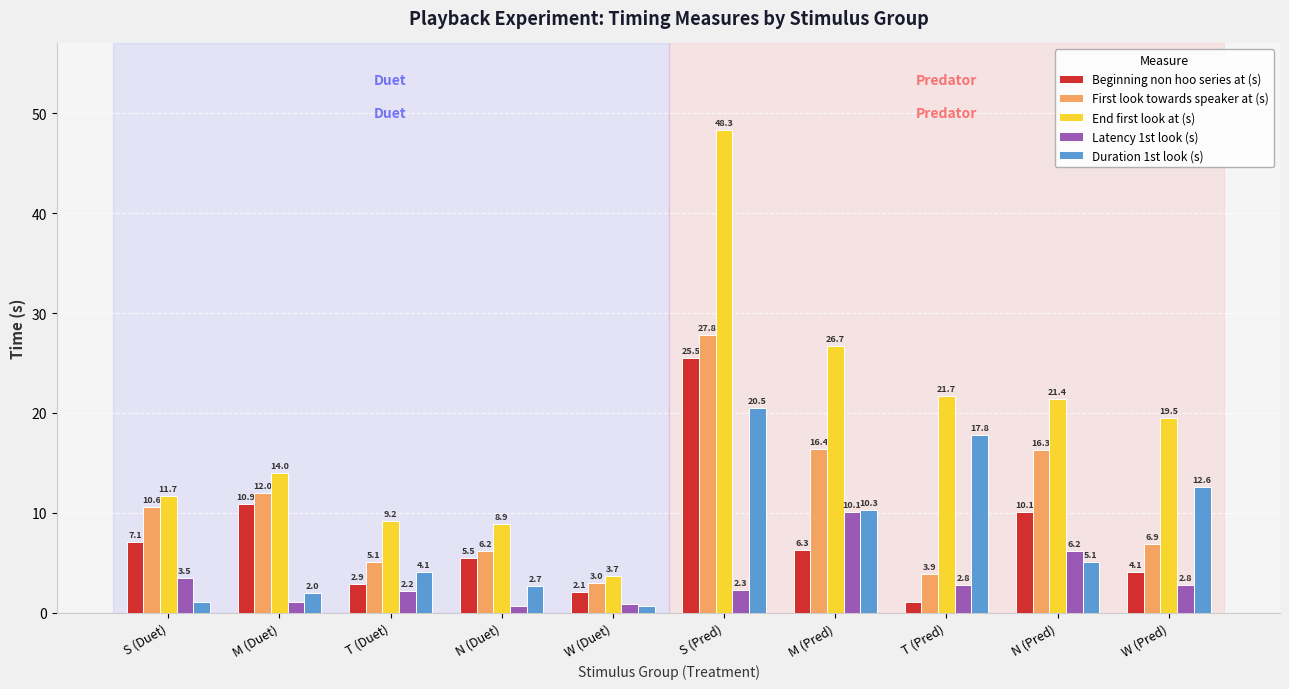

What is the difference between the highest and lowest values at T (Duet)?

7.0